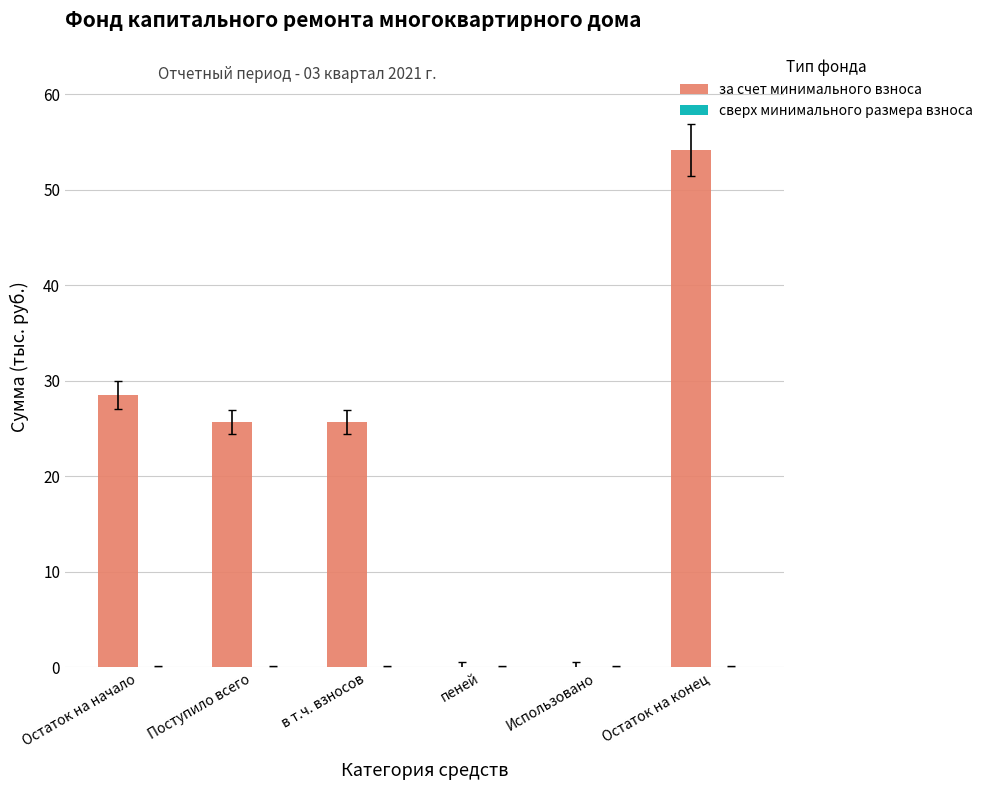

What is the sum of all values?

134.0